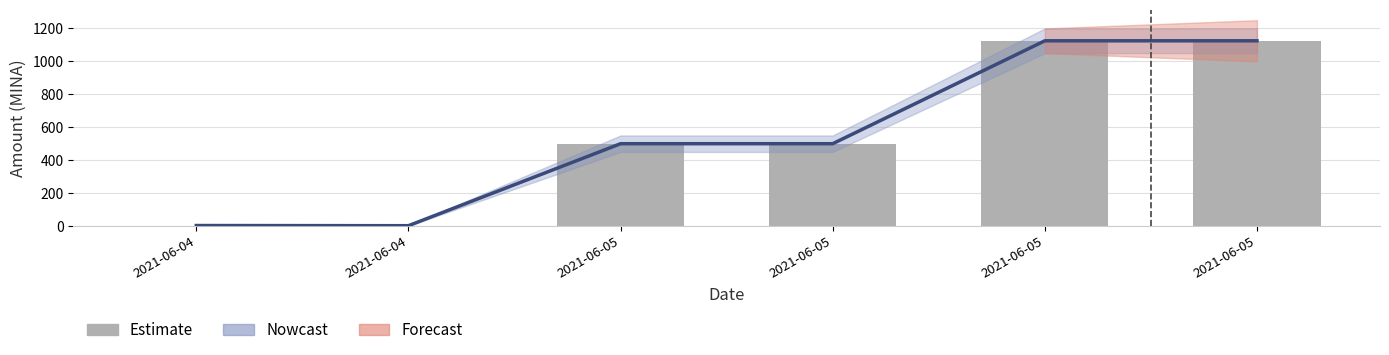

At which label does Nowcast reach its minimum?

2021-06-04